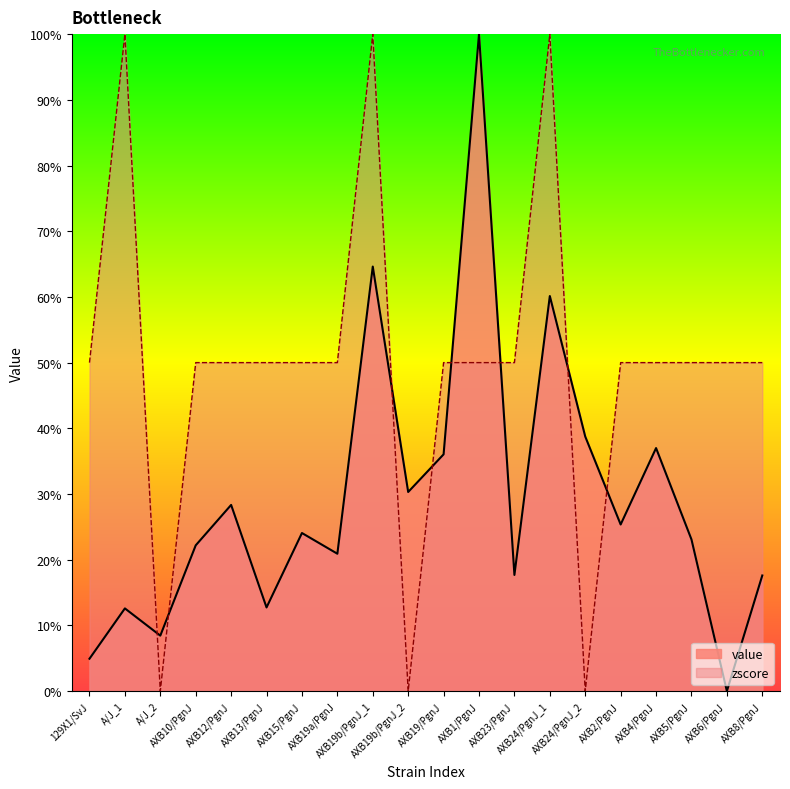

How many distinct data groups are displayed?

2